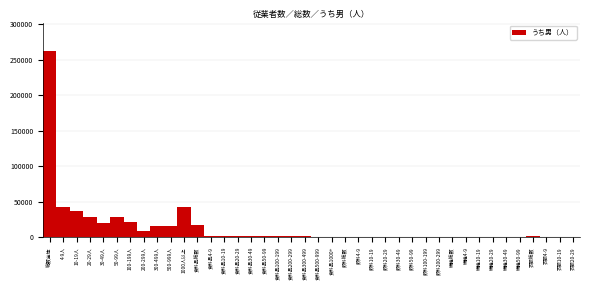

The value at 500-999人 is 15639. True or false?

True